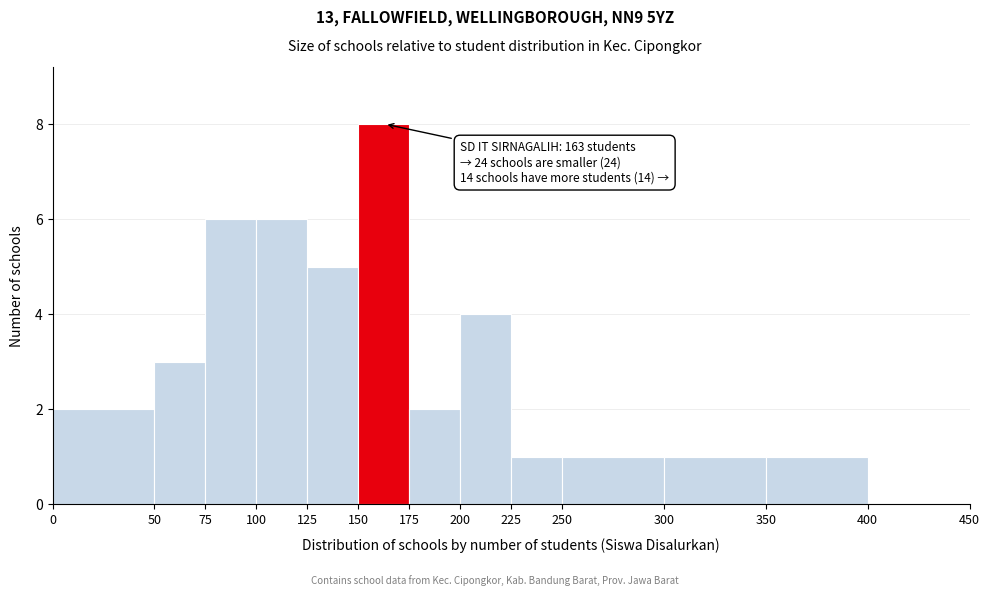

Over which range of the x-axis is the bar tallest?

150 to 175